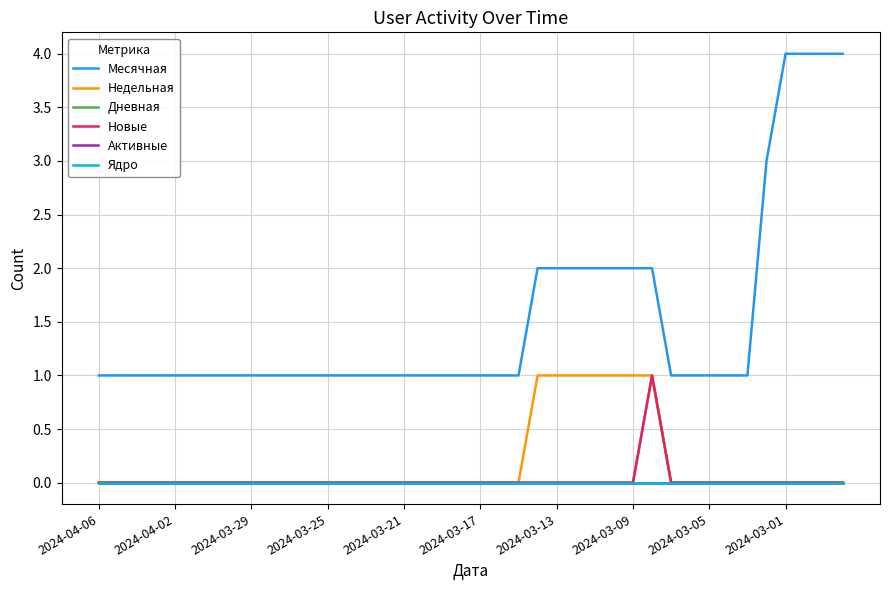

Is this an area chart (filled region under the line)?

No